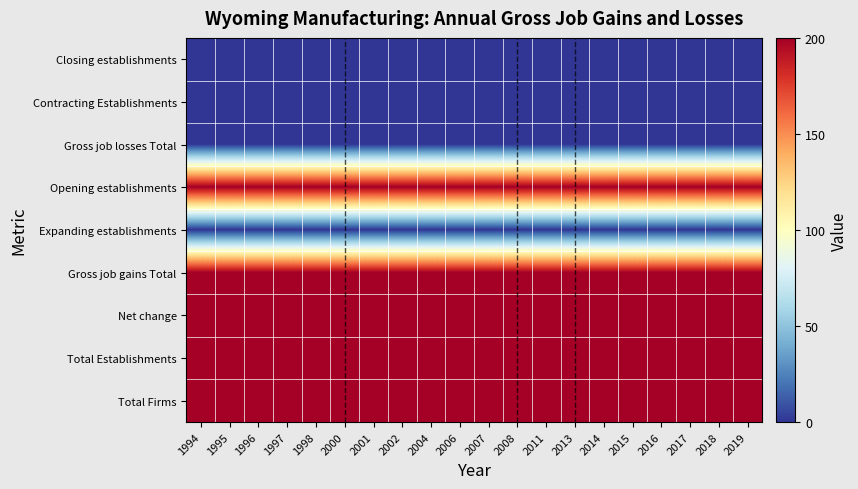

Reading left to right, list all the values displayed in this chart.

Total Firms: 1994=200	1995=200	1996=200	1997=200	1998=200	2000=200	2001=200	2002=200	2004=200	2006=200	2007=200	2008=200	2011=200	2013=200	2014=200	2015=200	2016=200	2017=200	2018=200	2019=200
Total Establishments: 1994=200	1995=200	1996=200	1997=200	1998=200	2000=200	2001=200	2002=200	2004=200	2006=200	2007=200	2008=200	2011=200	2013=200	2014=200	2015=200	2016=200	2017=200	2018=200	2019=200
Net change: 1994=200	1995=200	1996=200	1997=200	1998=200	2000=200	2001=200	2002=200	2004=200	2006=200	2007=200	2008=200	2011=200	2013=200	2014=200	2015=200	2016=200	2017=200	2018=200	2019=200
Gross job gains Total: 1994=200	1995=200	1996=200	1997=200	1998=200	2000=200	2001=200	2002=200	2004=200	2006=200	2007=200	2008=200	2011=200	2013=200	2014=200	2015=200	2016=200	2017=200	2018=200	2019=200
Expanding establishments: 1994=0	1995=0	1996=0	1997=0	1998=0	2000=0	2001=0	2002=0	2004=0	2006=0	2007=0	2008=0	2011=0	2013=0	2014=0	2015=0	2016=0	2017=0	2018=0	2019=0
Opening establishments: 1994=200	1995=200	1996=200	1997=200	1998=200	2000=200	2001=200	2002=200	2004=200	2006=200	2007=200	2008=200	2011=200	2013=200	2014=200	2015=200	2016=200	2017=200	2018=200	2019=200
Gross job losses Total: 1994=0	1995=0	1996=0	1997=0	1998=0	2000=0	2001=0	2002=0	2004=0	2006=0	2007=0	2008=0	2011=0	2013=0	2014=0	2015=0	2016=0	2017=0	2018=0	2019=0
Contracting Establishments: 1994=0	1995=0	1996=0	1997=0	1998=0	2000=0	2001=0	2002=0	2004=0	2006=0	2007=0	2008=0	2011=0	2013=0	2014=0	2015=0	2016=0	2017=0	2018=0	2019=0
Closing establishments: 1994=0	1995=0	1996=0	1997=0	1998=0	2000=0	2001=0	2002=0	2004=0	2006=0	2007=0	2008=0	2011=0	2013=0	2014=0	2015=0	2016=0	2017=0	2018=0	2019=0